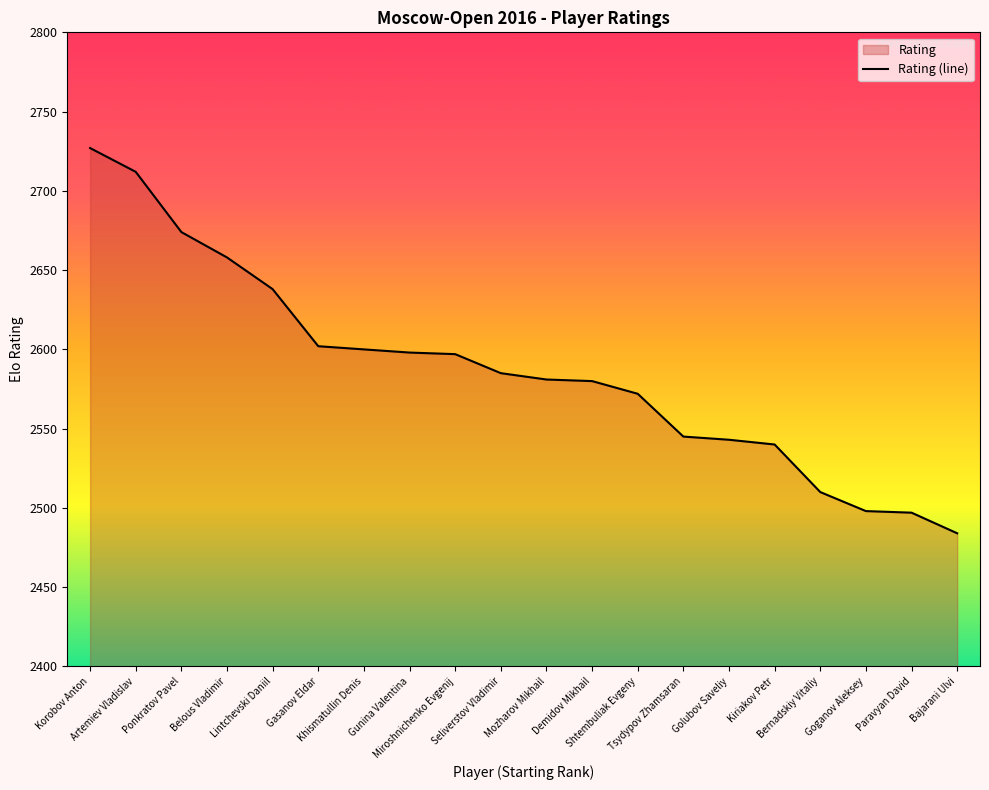

List the labels in order of value, smallest first.

Bajarani Ulvi, Paravyan David, Goganov Aleksey, Bernadskiy Vitaliy, Kiriakov Petr, Golubov Saveliy, Tsydypov Zhamsaran, Shtembuliak Evgeny, Demidov Mikhail, Mozharov Mikhail, Seliverstov Vladimir, Miroshnichenko Evgenij, Gunina Valentina, Khismatullin Denis, Gasanov Eldar, Lintchevski Daniil, Belous Vladimir, Ponkratov Pavel, Artemiev Vladislav, Korobov Anton